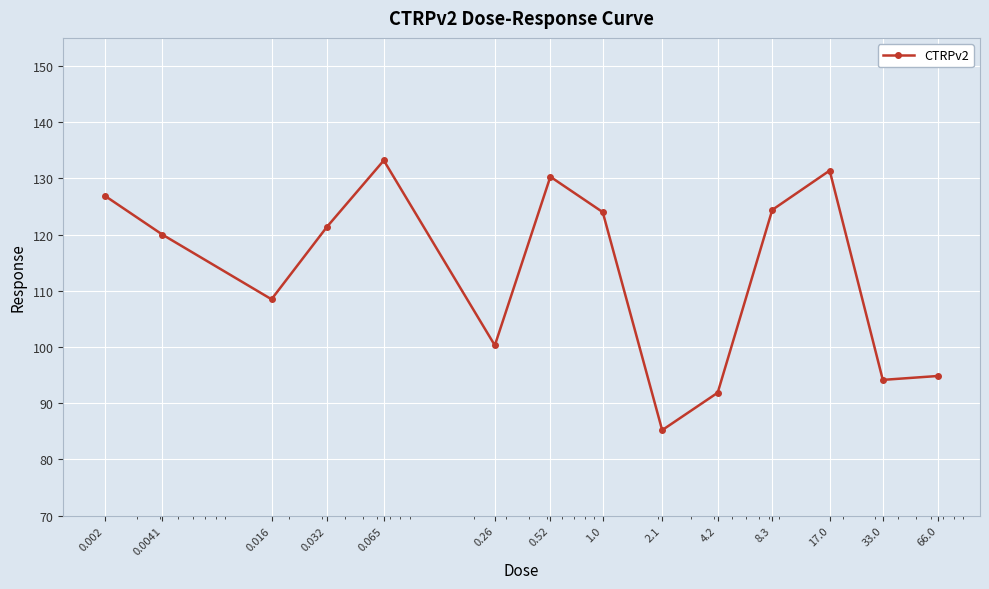

How many series are shown in this chart?

1